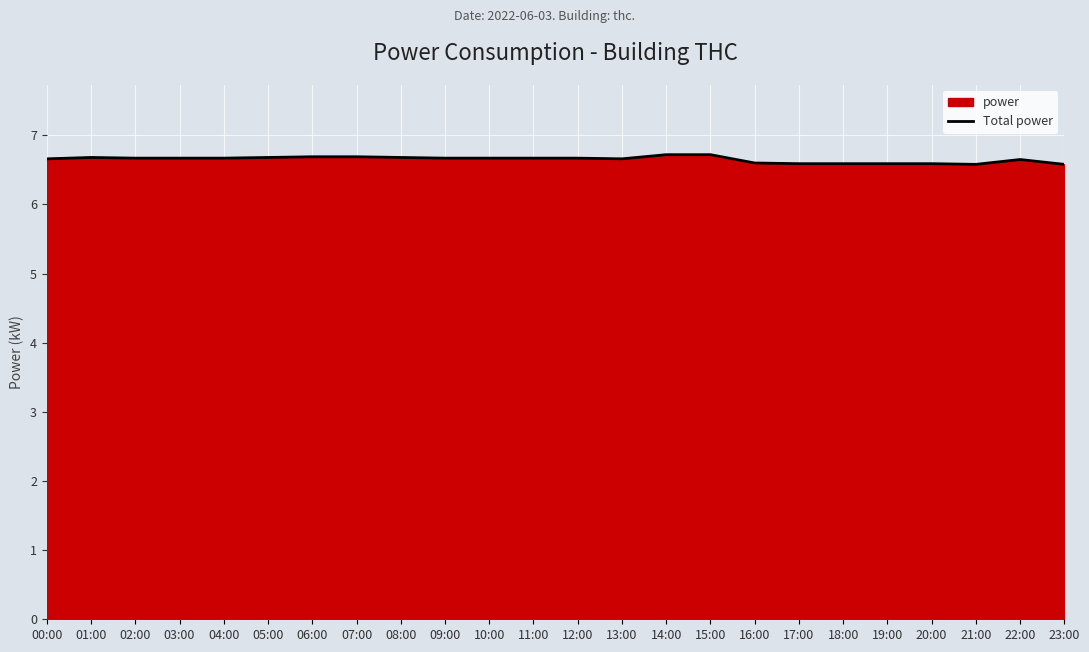

What is the greatest value displayed?

6.7